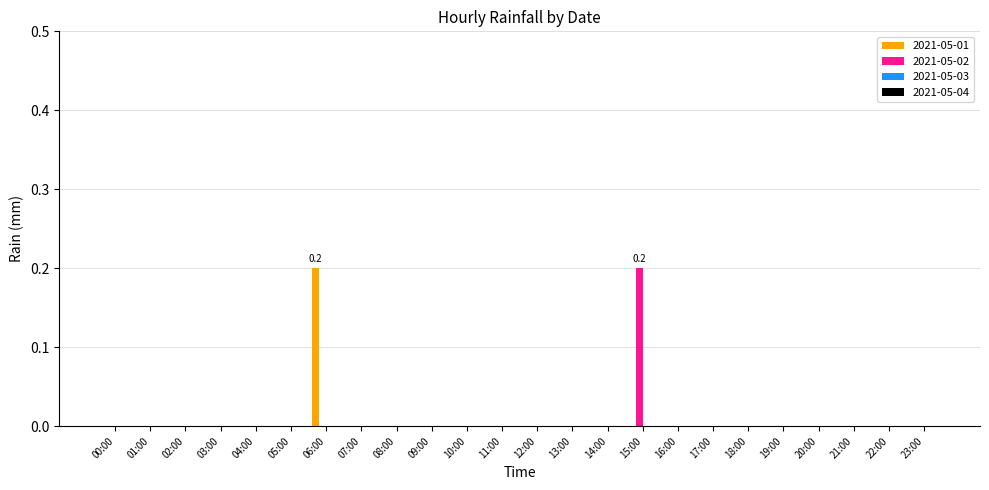

Are the bars horizontal?

No